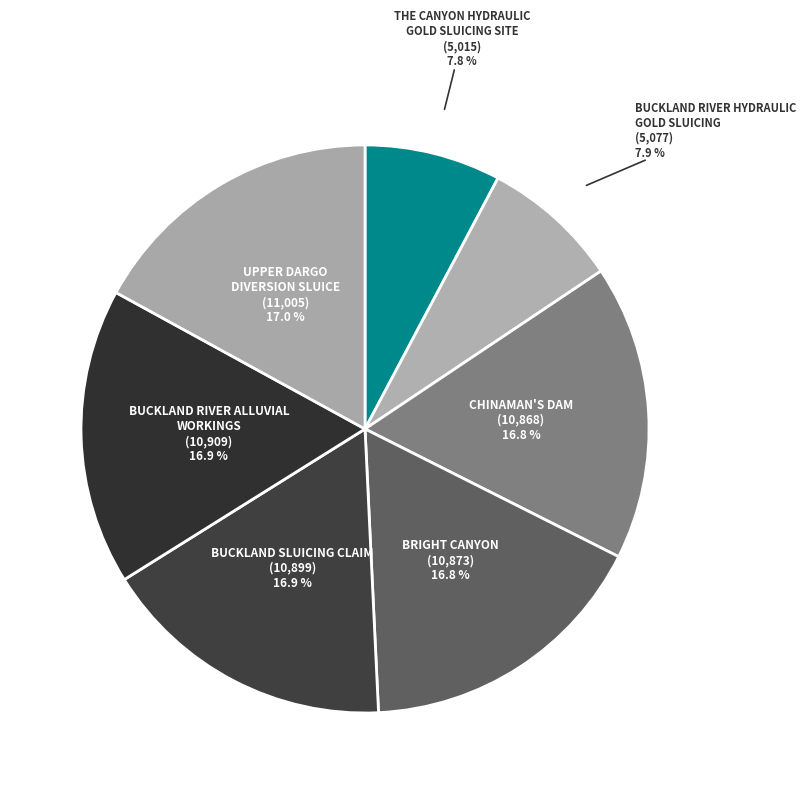

Count the number of slices in the pie.

7